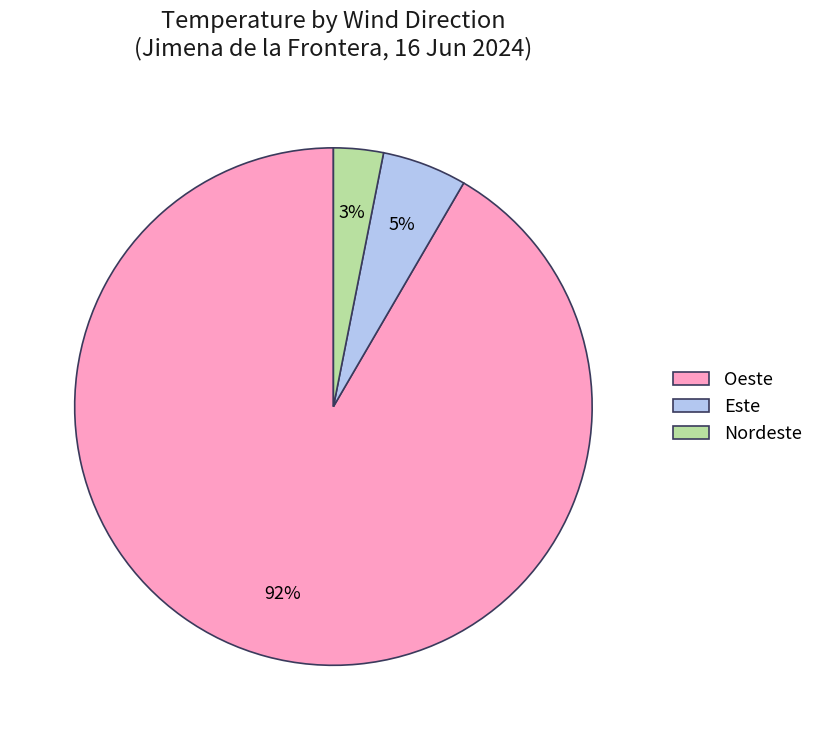

Rank the categories by value from lowest to highest.

Nordeste, Este, Oeste